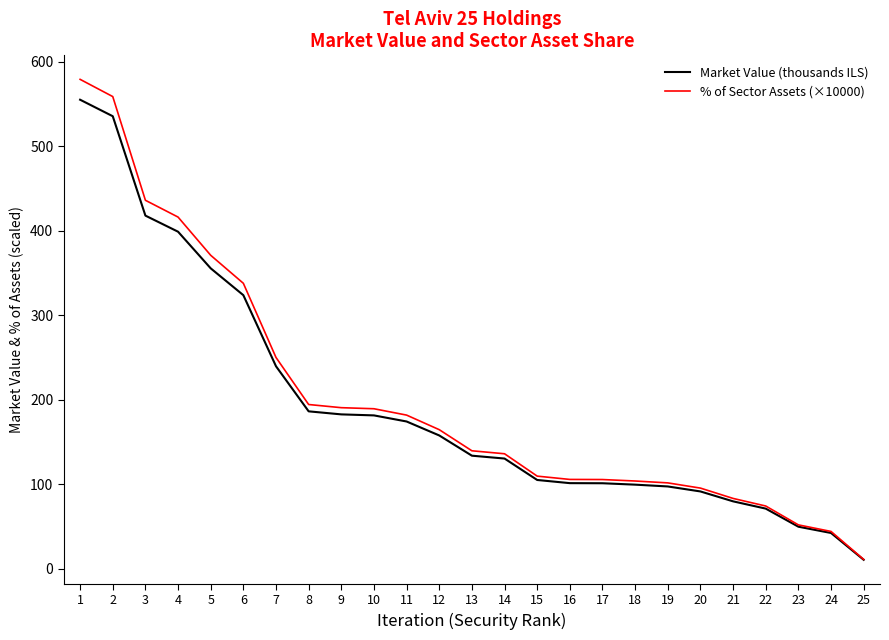

The value of Market Value (thousands ILS) at 4 is 399.0. True or false?

True